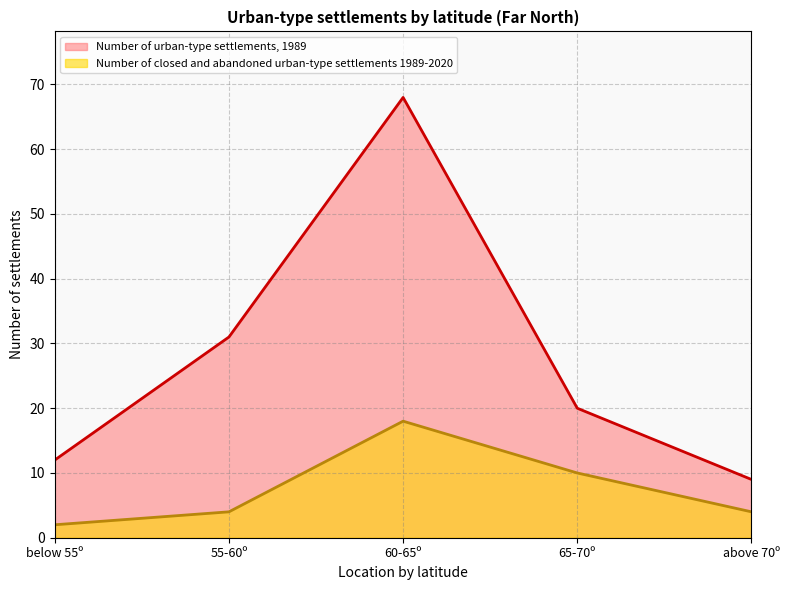

Reading left to right, what are all the values shown in this chart?

Number of urban-type settlements, 1989: below 55º=12	55-60º=31	60-65º=68	65-70º=20	above 70º=9
Number of closed and abandoned urban-type settlements over 1989-2020: below 55º=2	55-60º=4	60-65º=18	65-70º=10	above 70º=4